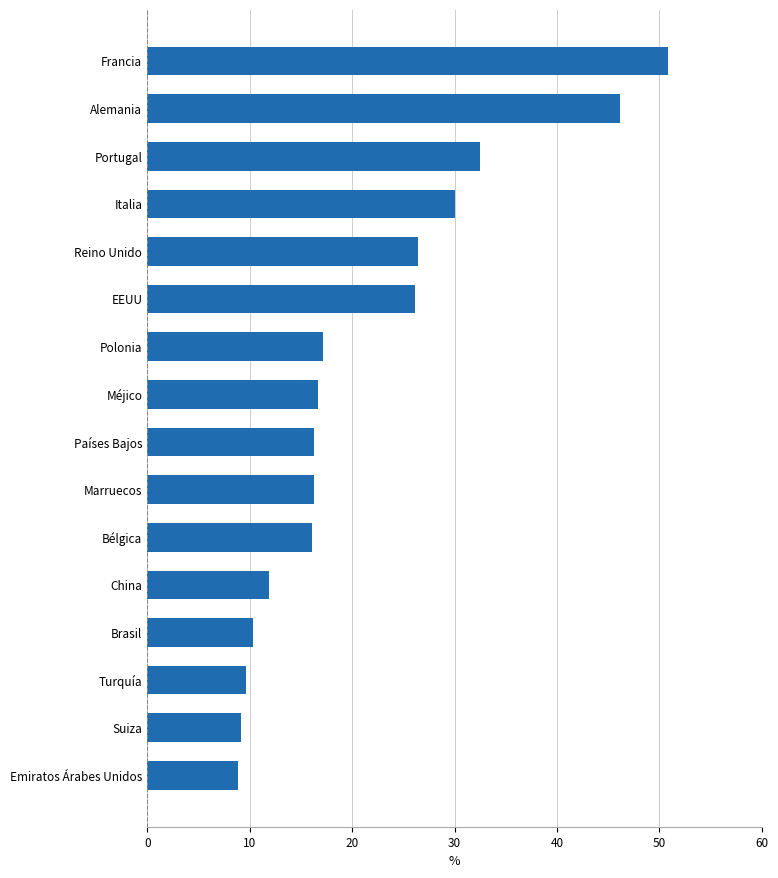

The chart shows a value of 30.0 at Italia. True or false?

True